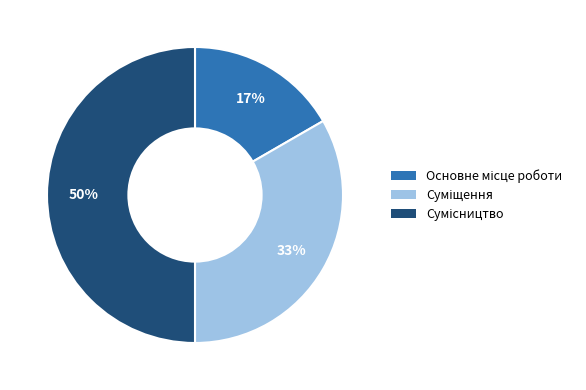

To the nearest percent, what is the difference between the largest and smallest slice percentages?

33%